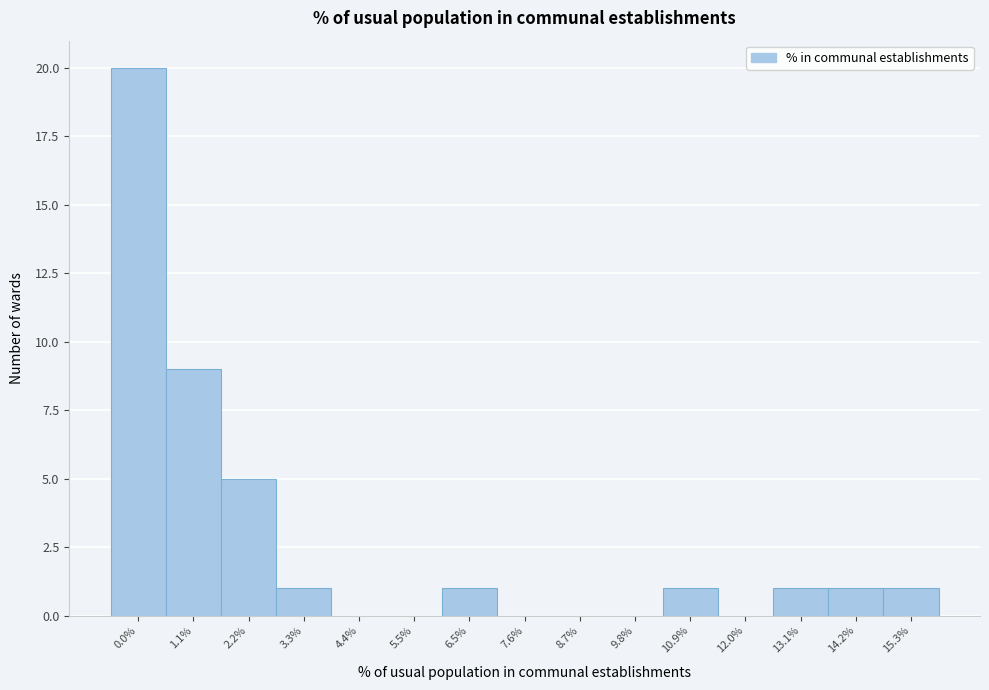

Reading left to right, transcribe all the data shown in this chart.

0.0%=20	1.1%=9	2.2%=5	3.3%=1	4.4%=0	5.5%=0	6.5%=1	7.6%=0	8.7%=0	9.8%=0	10.9%=1	12.0%=0	13.1%=1	14.2%=1	15.3%=1